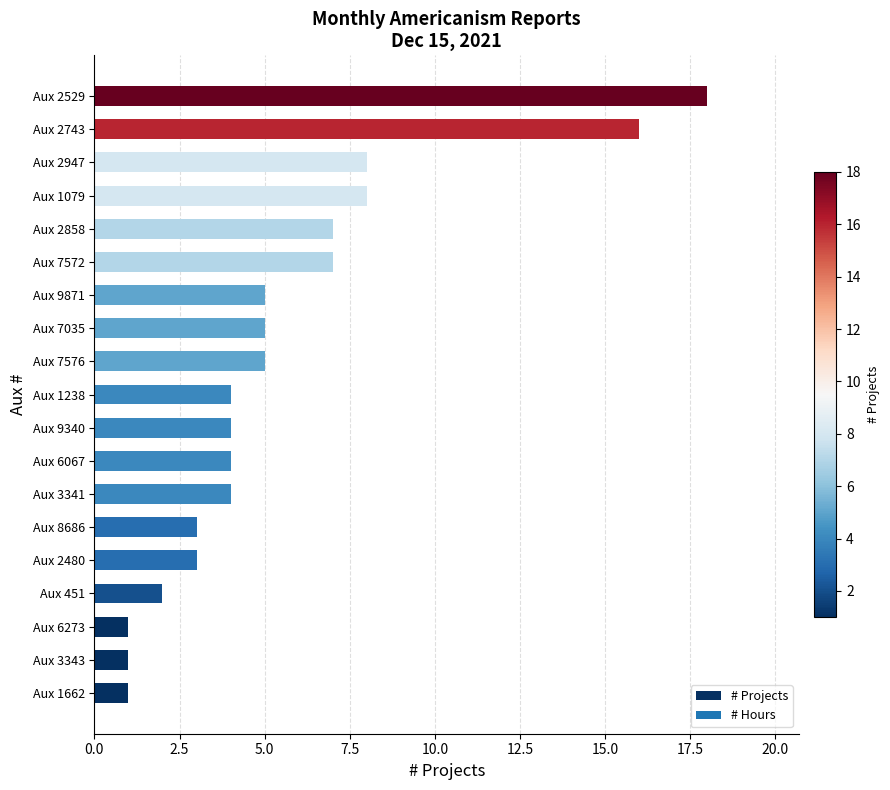

What is the maximum value shown in the chart?

18